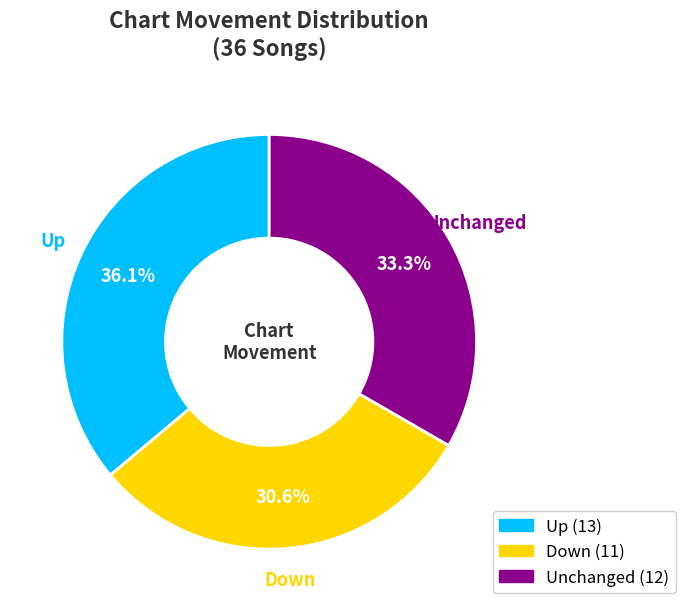

Does any single category account for the majority?

No